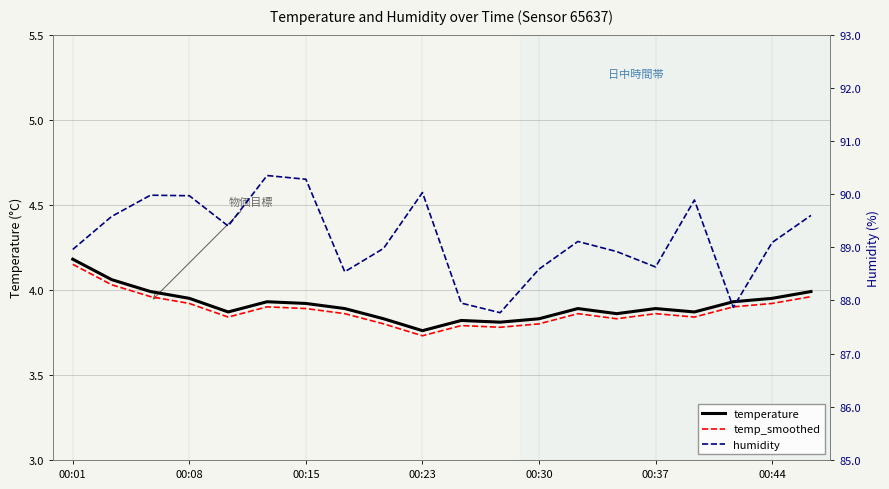

True or false: temperature has more than 2 interior local peaks.

True